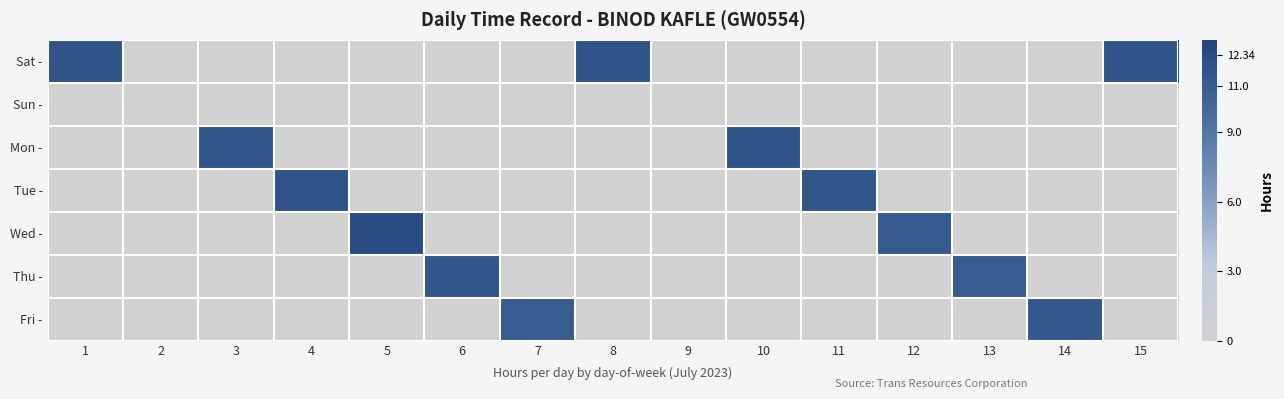

Count the number of data series in this chart.

7